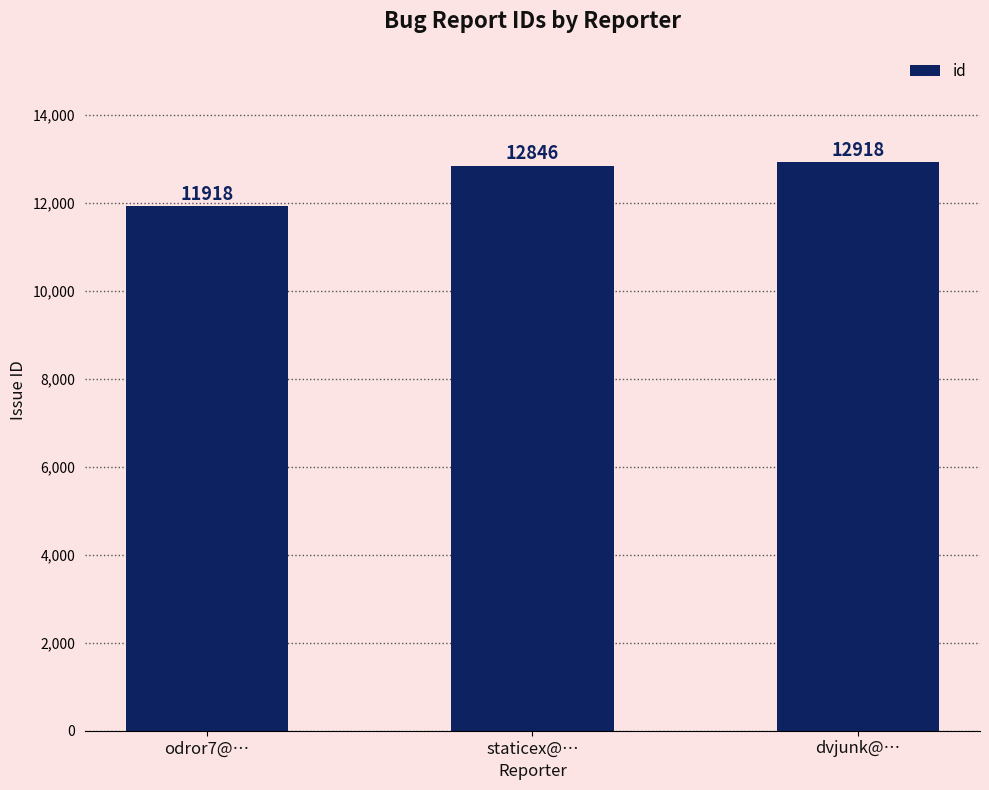

At which label is the value closest to 12418?

staticex@…